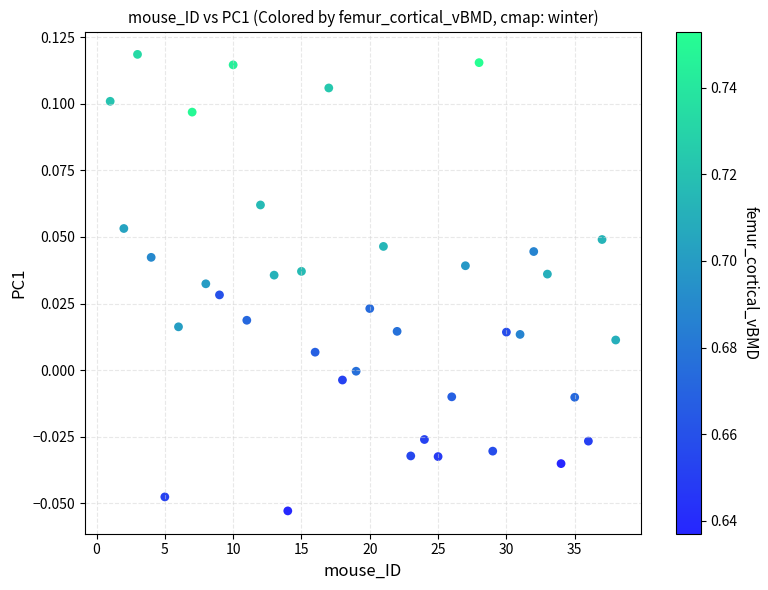

What is the range of X values (max minus min)?

37.0